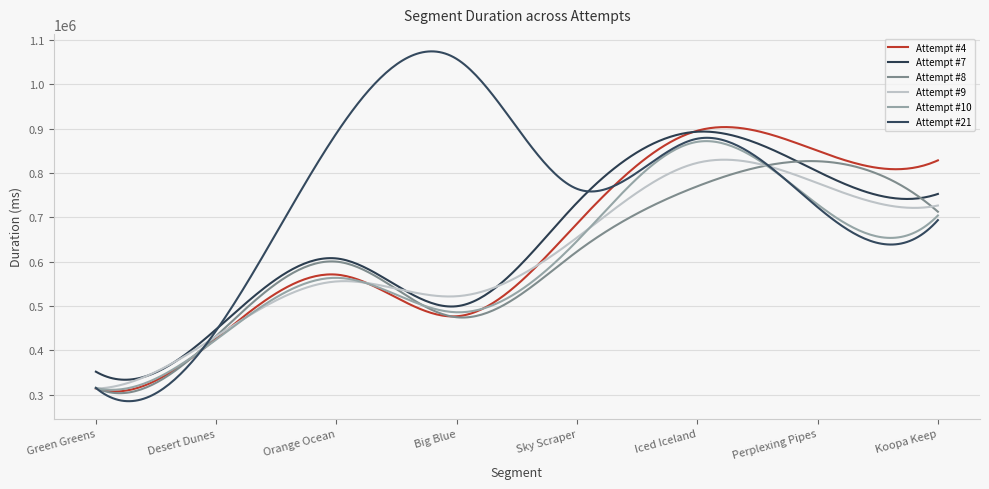

Which series ends up on top after the final intersection of Attempt #4 and Attempt #10?

Attempt #4